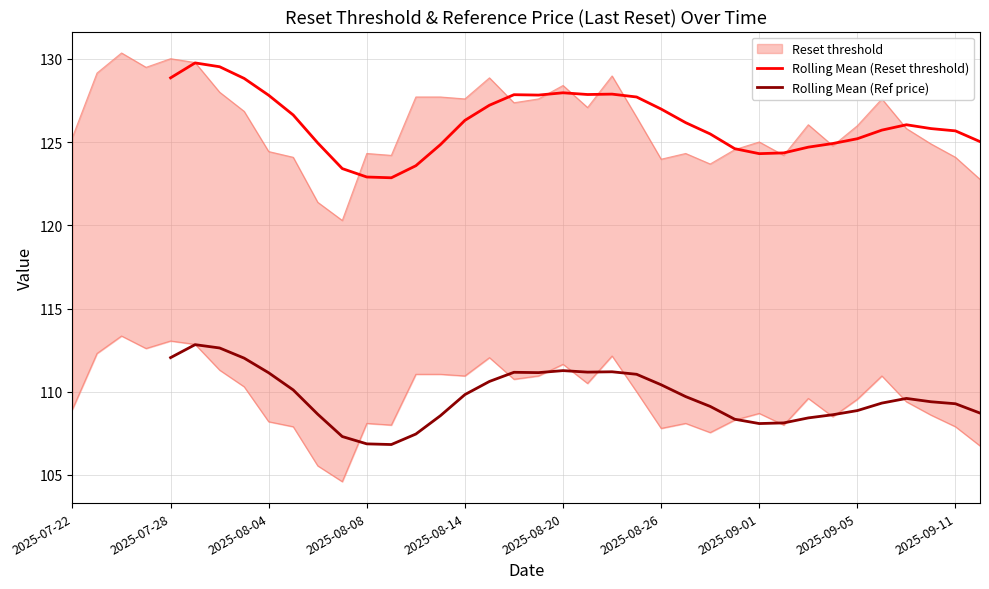

What is the total value across all series at 31?

233.5